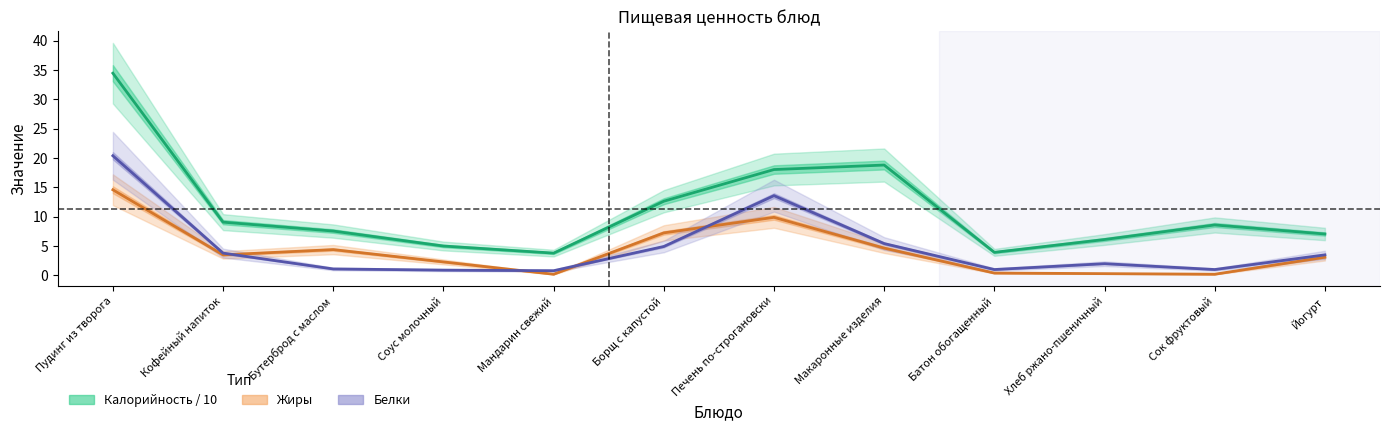

At which category does Калорийность reach its first local peak?

Макаронные изделия